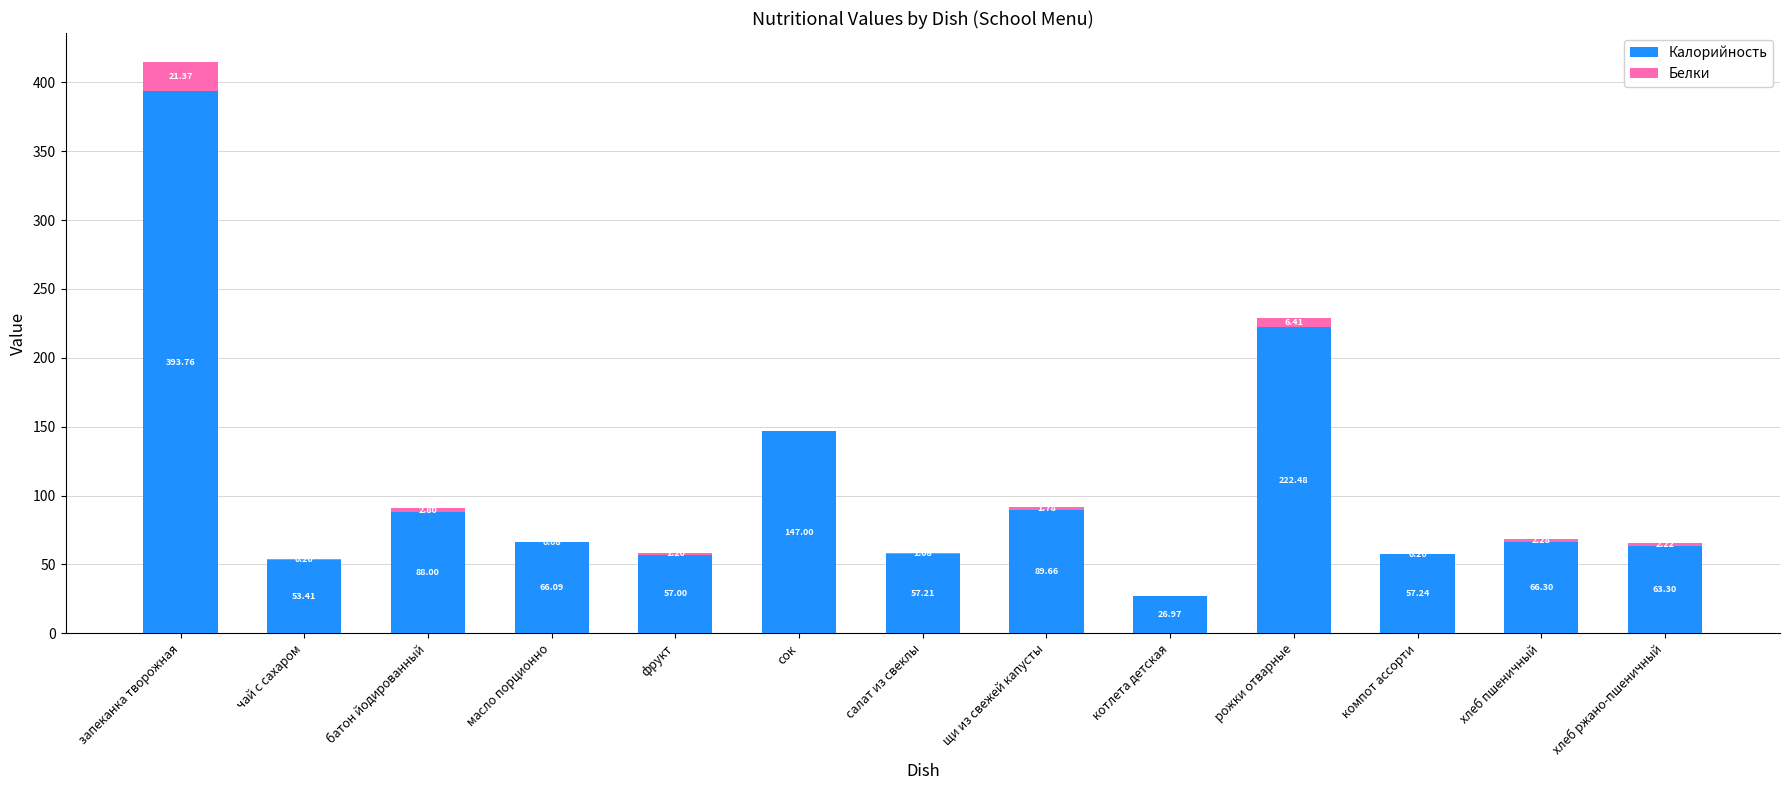

Where does the Калорийность series first go above 66?

запеканка творожная